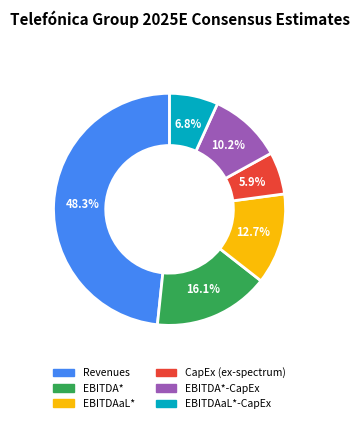

Is there any slice that represents more than half of the pie?

No